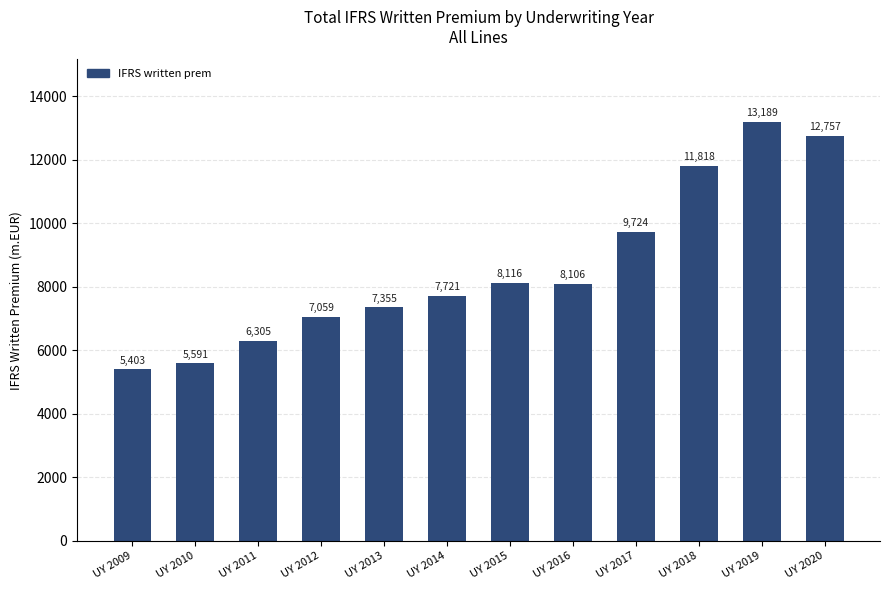

What is the sum of the values at UY 2013 and UY 2019?

20544.0